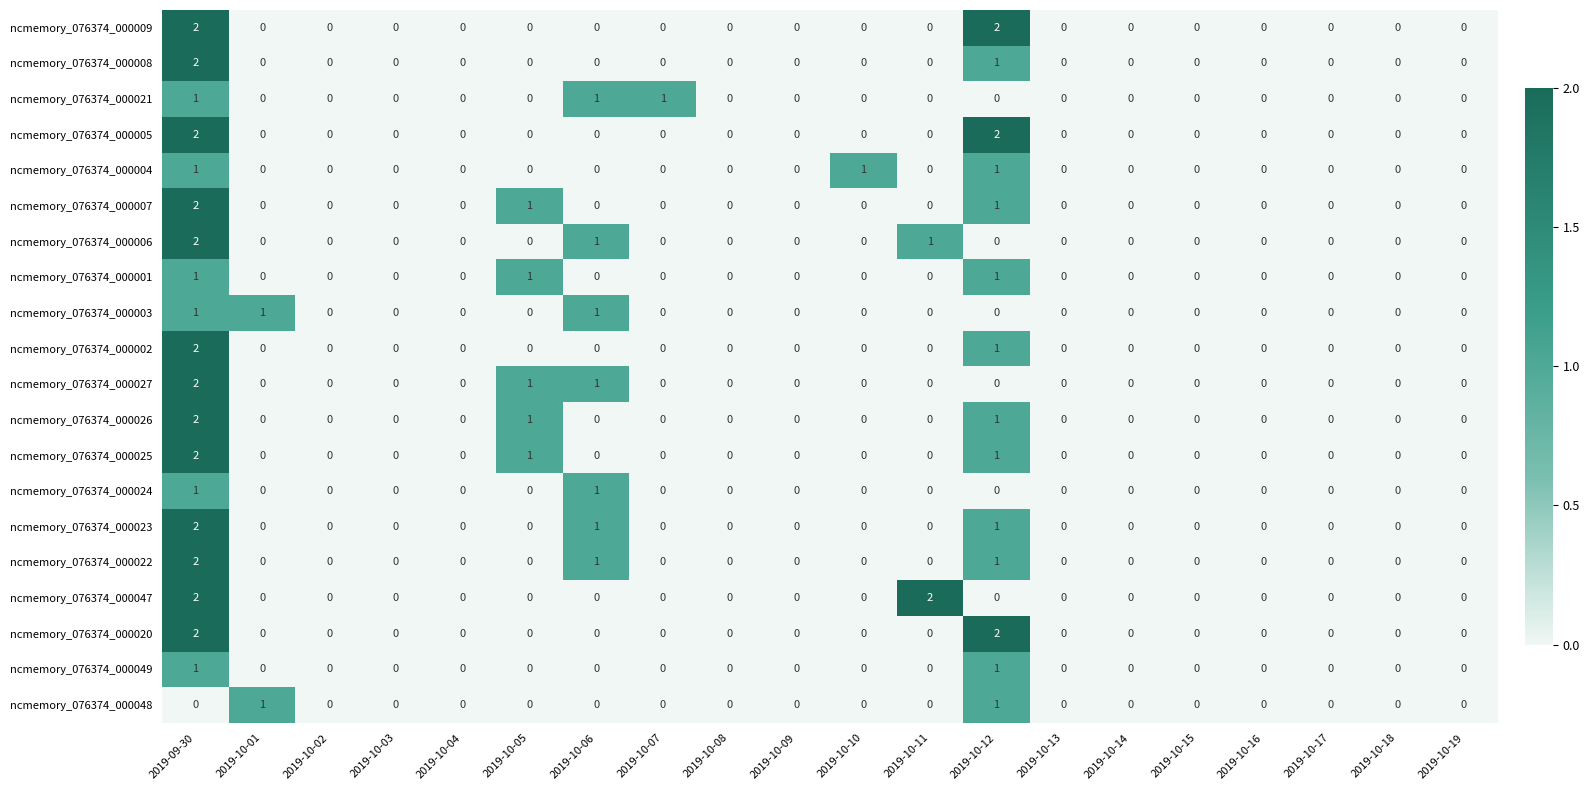

Between 2019-10-07 and 2019-10-16, which series saw the biggest shift?

ncmemory_076374_000021